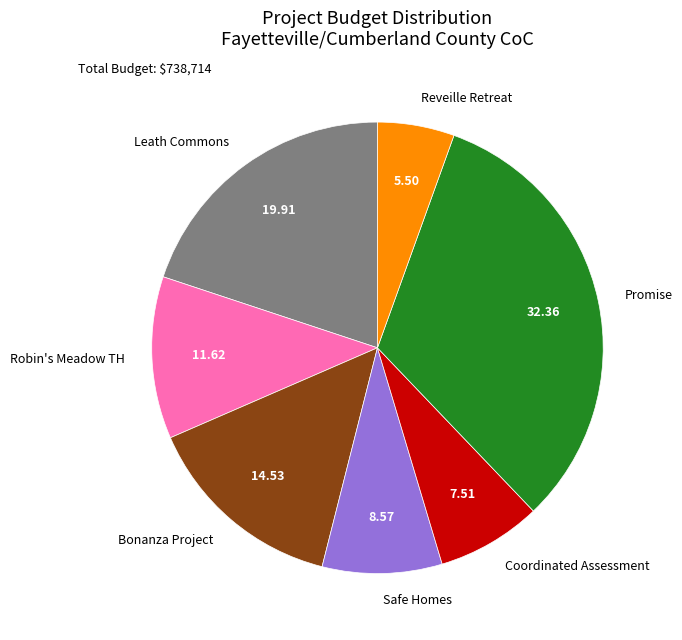

Count the number of slices in the pie.

7